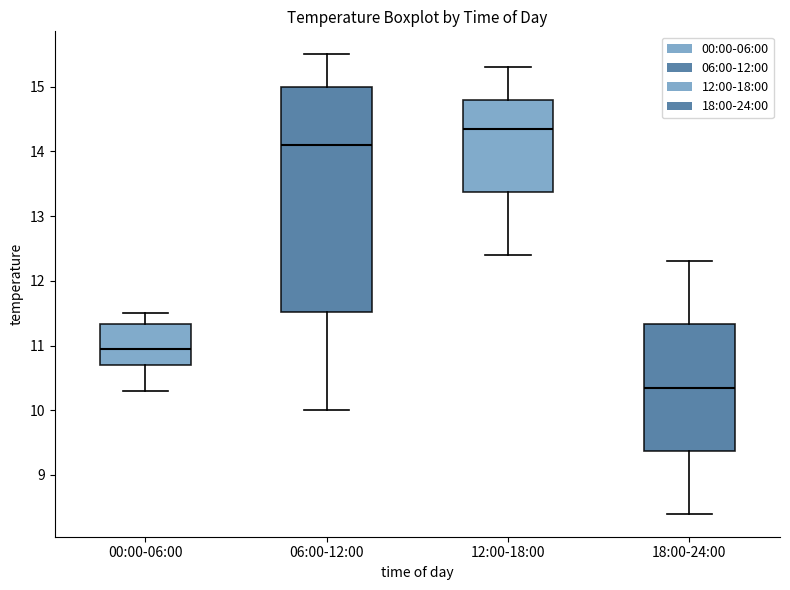

Which box is the tallest, from its lower edge to its upper edge?

06:00-12:00